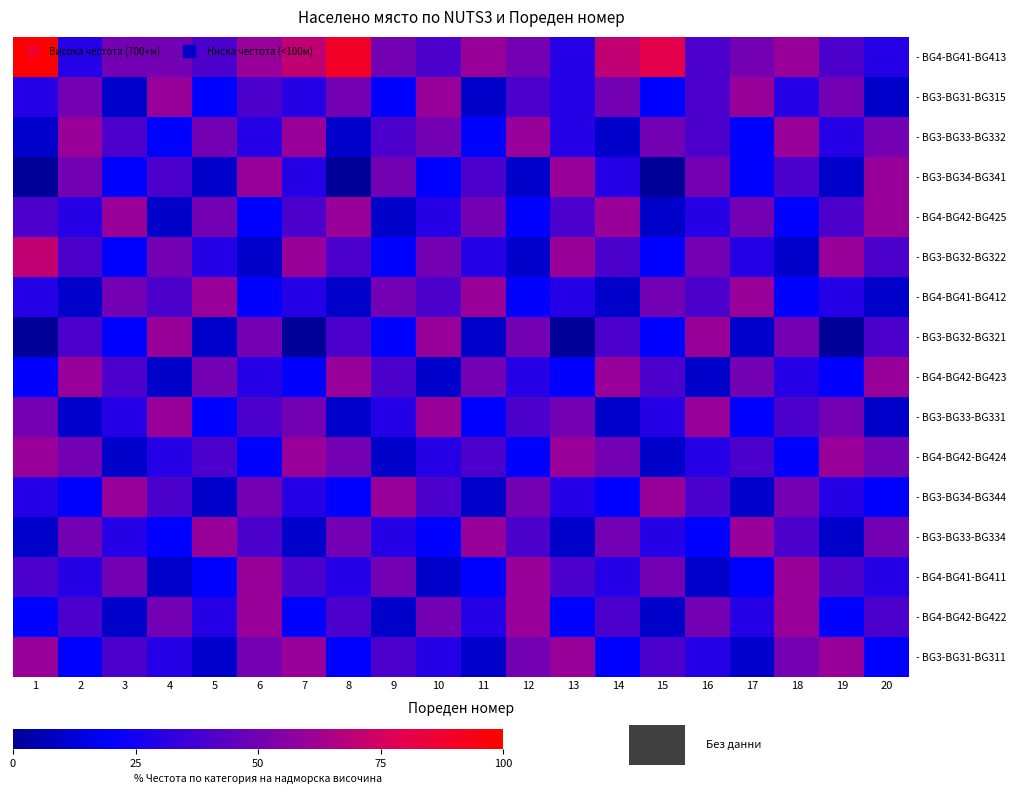

Reading left to right, extract all data points from this chart.

- BG4-BG41-BG413: 1=100	2=30	3=50	4=50	5=40	6=60	7=70	8=90	9=50	10=40	11=60	12=50	13=30	14=70	15=80	16=40	17=50	18=60	19=40	20=30
- BG3-BG31-BG315: 1=30	2=50	3=10	4=60	5=20	6=40	7=30	8=50	9=20	10=60	11=10	12=40	13=30	14=50	15=20	16=40	17=60	18=30	19=50	20=10
- BG3-BG33-BG332: 1=10	2=60	3=40	4=20	5=50	6=30	7=60	8=10	9=40	10=50	11=20	12=60	13=30	14=10	15=50	16=40	17=20	18=60	19=30	20=50
- BG3-BG34-BG341: 1=0	2=50	3=20	4=40	5=10	6=60	7=30	8=0	9=50	10=20	11=40	12=10	13=60	14=30	15=0	16=50	17=20	18=40	19=10	20=60
- BG4-BG42-BG425: 1=40	2=30	3=60	4=10	5=50	6=20	7=40	8=60	9=10	10=30	11=50	12=20	13=40	14=60	15=10	16=30	17=50	18=20	19=40	20=60
- BG3-BG32-BG322: 1=70	2=40	3=20	4=50	5=30	6=10	7=60	8=40	9=20	10=50	11=30	12=10	13=60	14=40	15=20	16=50	17=30	18=10	19=60	20=40
- BG4-BG41-BG412: 1=30	2=10	3=50	4=40	5=60	6=20	7=30	8=10	9=50	10=40	11=60	12=20	13=30	14=10	15=50	16=40	17=60	18=20	19=30	20=10
- BG3-BG32-BG321: 1=0	2=40	3=20	4=60	5=10	6=50	7=0	8=40	9=20	10=60	11=10	12=50	13=0	14=40	15=20	16=60	17=10	18=50	19=0	20=40
- BG4-BG42-BG423: 1=20	2=60	3=40	4=10	5=50	6=30	7=20	8=60	9=40	10=10	11=50	12=30	13=20	14=60	15=40	16=10	17=50	18=30	19=20	20=60
- BG3-BG33-BG331: 1=50	2=10	3=30	4=60	5=20	6=40	7=50	8=10	9=30	10=60	11=20	12=40	13=50	14=10	15=30	16=60	17=20	18=40	19=50	20=10
- BG4-BG42-BG424: 1=60	2=50	3=10	4=30	5=40	6=20	7=60	8=50	9=10	10=30	11=40	12=20	13=60	14=50	15=10	16=30	17=40	18=20	19=60	20=50
- BG3-BG34-BG344: 1=30	2=20	3=60	4=40	5=10	6=50	7=30	8=20	9=60	10=40	11=10	12=50	13=30	14=20	15=60	16=40	17=10	18=50	19=30	20=20
- BG3-BG33-BG334: 1=10	2=50	3=30	4=20	5=60	6=40	7=10	8=50	9=30	10=20	11=60	12=40	13=10	14=50	15=30	16=20	17=60	18=40	19=10	20=50
- BG4-BG41-BG411: 1=40	2=30	3=50	4=10	5=20	6=60	7=40	8=30	9=50	10=10	11=20	12=60	13=40	14=30	15=50	16=10	17=20	18=60	19=40	20=30
- BG4-BG42-BG422: 1=20	2=40	3=10	4=50	5=30	6=60	7=20	8=40	9=10	10=50	11=30	12=60	13=20	14=40	15=10	16=50	17=30	18=60	19=20	20=40
- BG3-BG31-BG311: 1=60	2=20	3=40	4=30	5=10	6=50	7=60	8=20	9=40	10=30	11=10	12=50	13=60	14=20	15=40	16=30	17=10	18=50	19=60	20=20